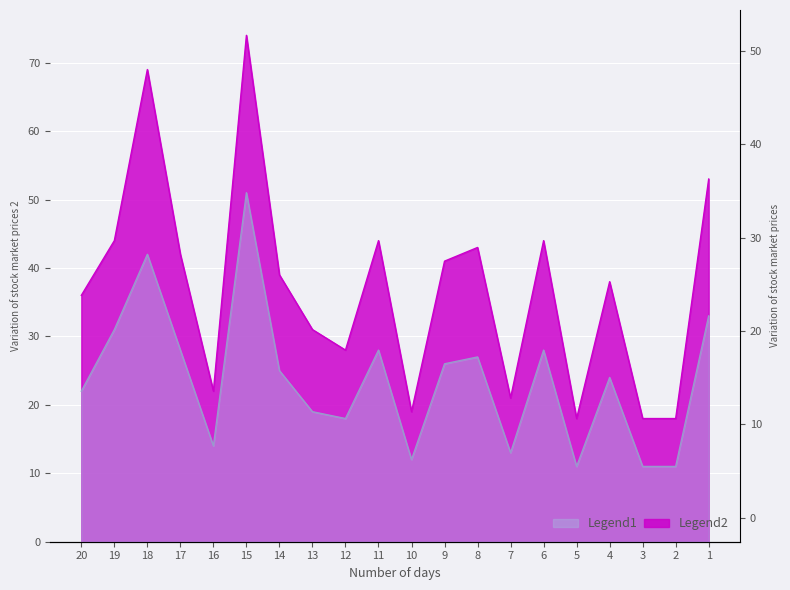

At how many categories does at least one series exceed 64?

2